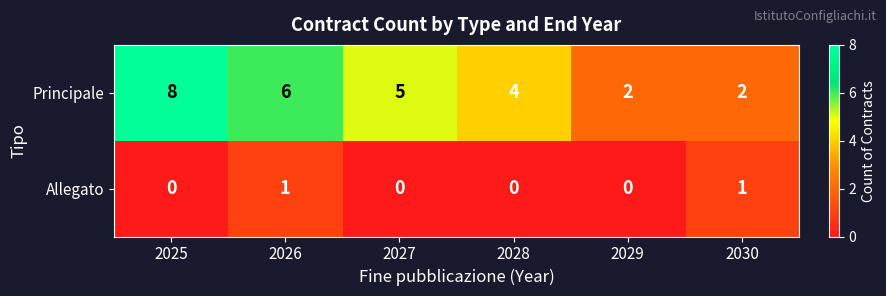

Between 2025 and 2027, which series saw the biggest shift?

Principale